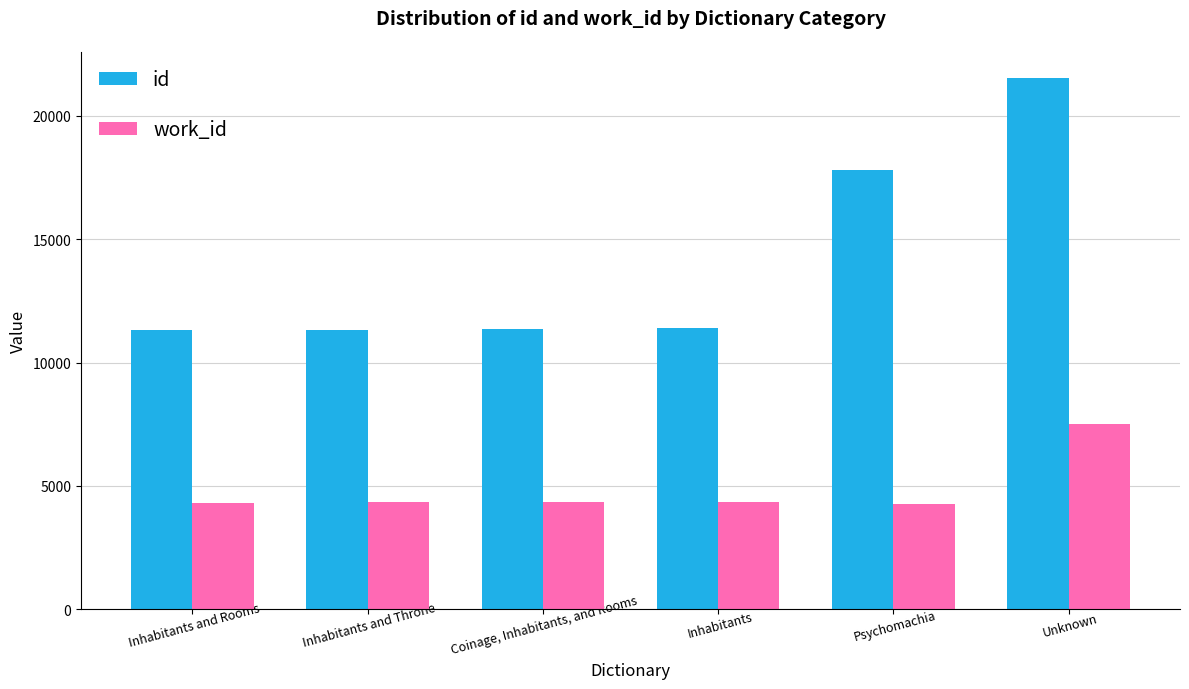

What is the highest value of the work_id series?

7509